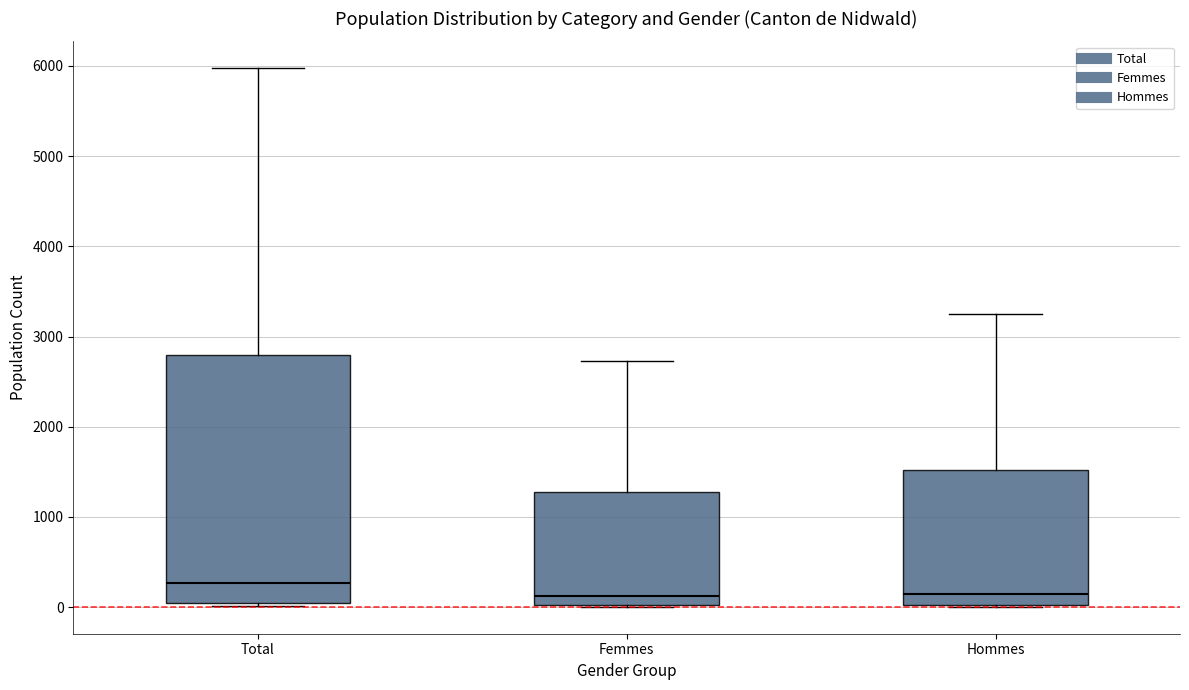

Which box is the tallest, from its lower edge to its upper edge?

Total